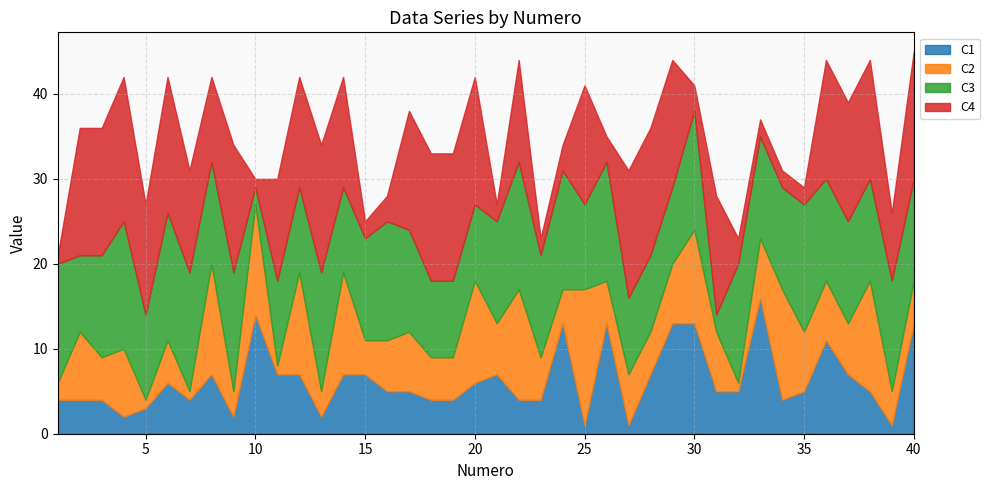

At which label does C1 first exceed 5?

6